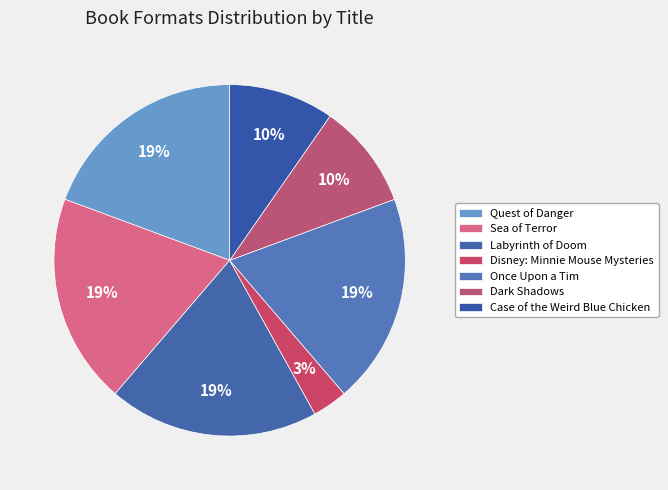

To the nearest percent, what percentage of the pie is Dark Shadows?

10%